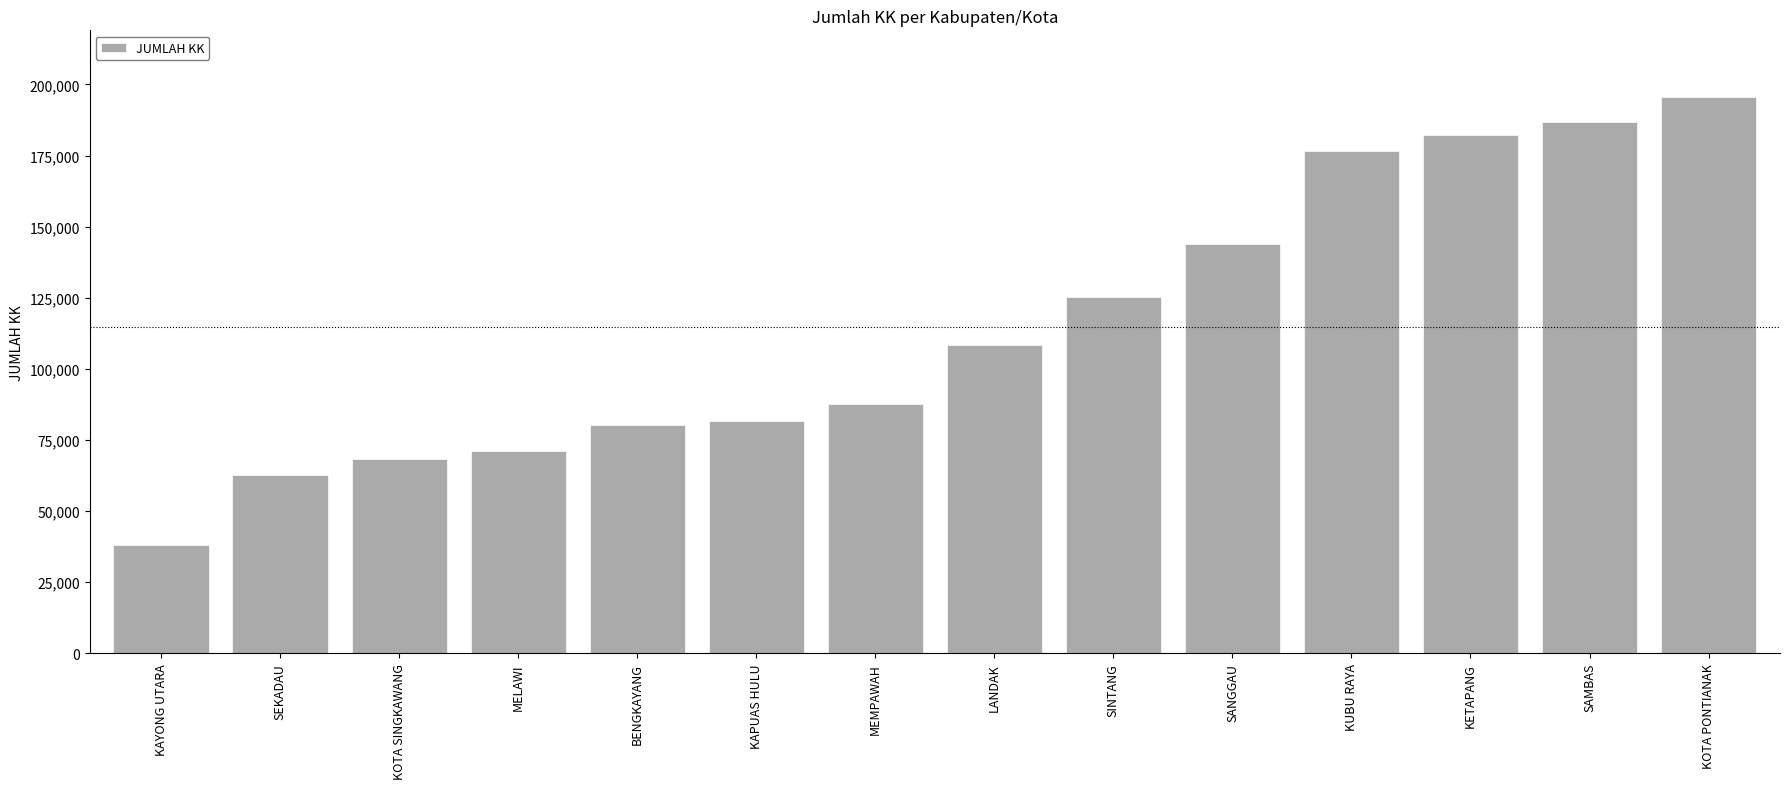

Where is the data nearest to the value 116856?

SINTANG